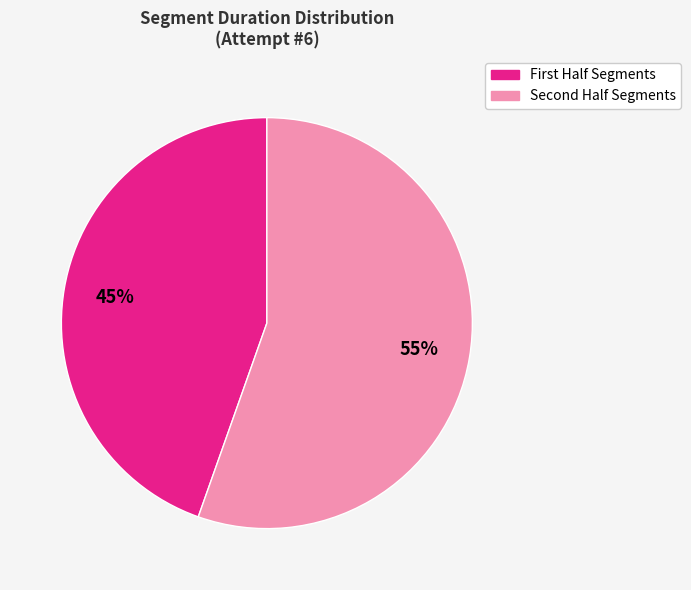

Is there a majority slice in this chart?

Yes